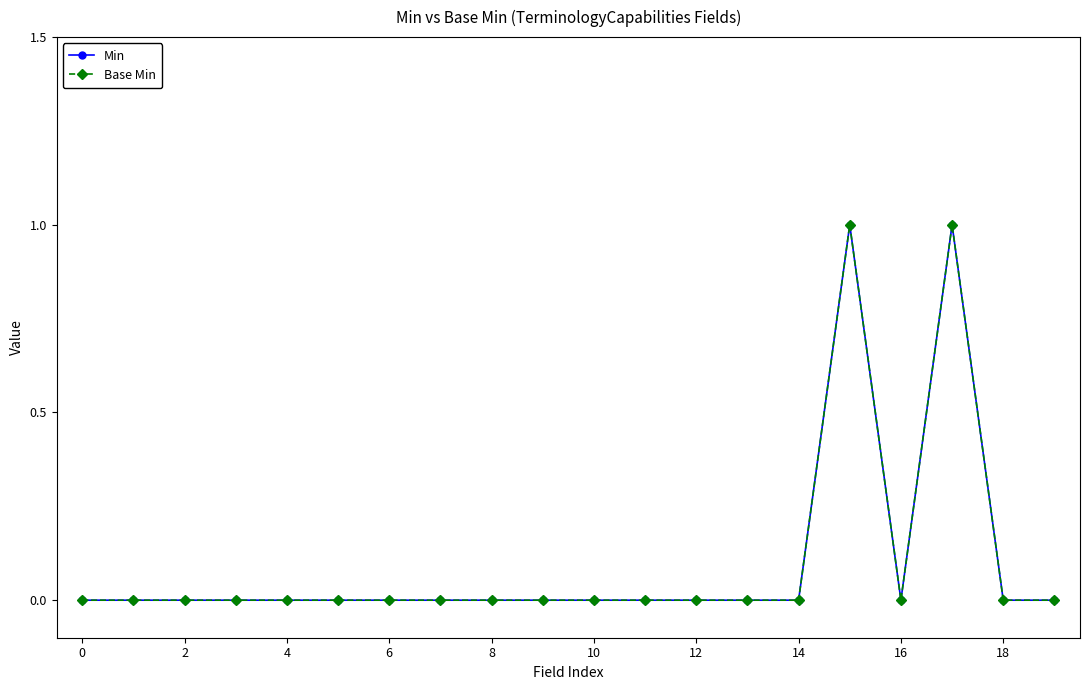

At how many categories does at least one series exceed 0?

2